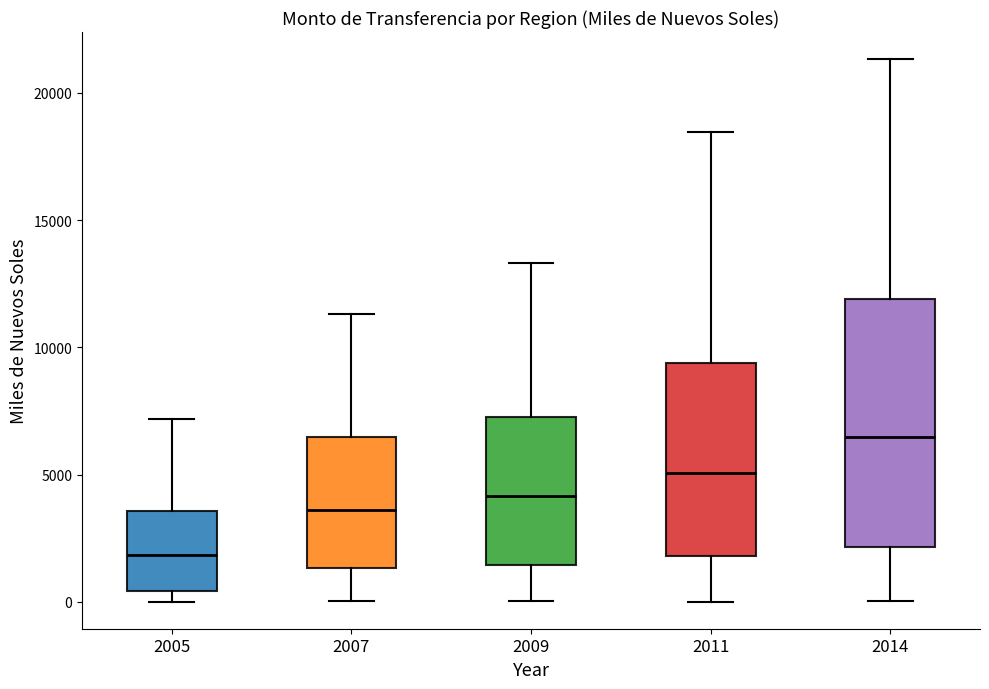

Reading left to right, read every box against the y-axis: the position of its median line, the range the box covers, and the ends of its whiskers. The values are not printed on the chart, so give them approximately, as read against the axis.

2005: median 2000, box 500 to 3500, whiskers 0 to 7000
2007: median 3500, box 1500 to 6500, whiskers 0 to 11500
2009: median 4000, box 1500 to 7500, whiskers 0 to 13500
2011: median 5000, box 2000 to 9500, whiskers 0 to 18500
2014: median 6500, box 2000 to 12000, whiskers 0 to 21500